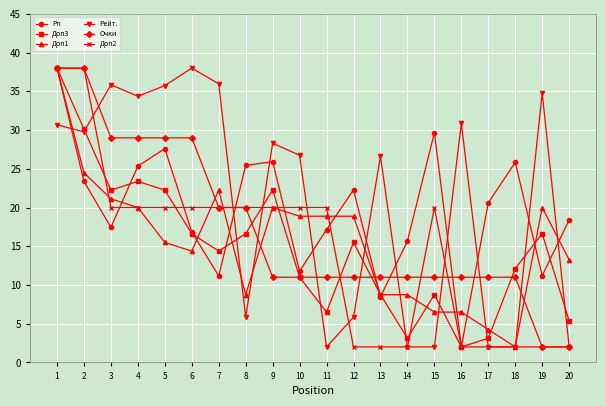

What is the value of the Доп1 point at the 11th from the left?

18.9